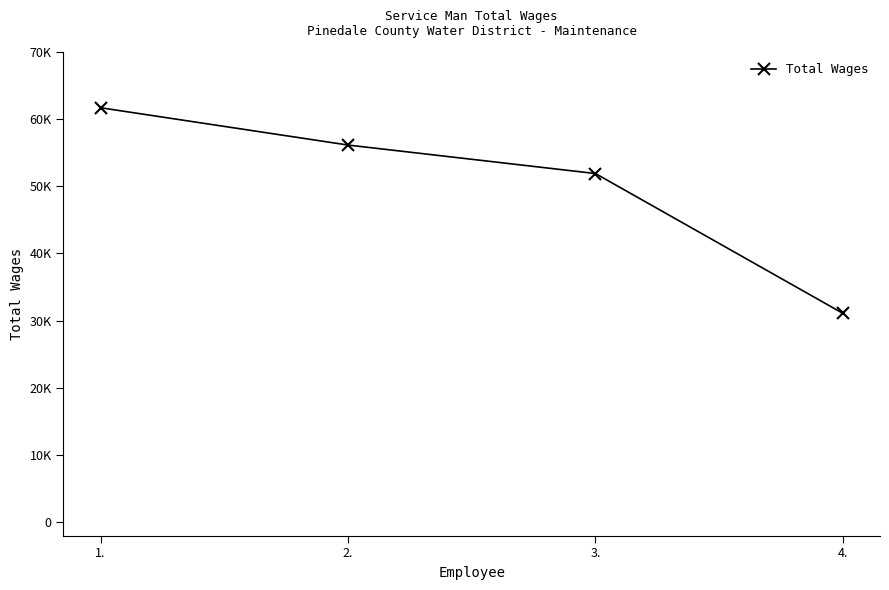

How many distinct data groups are displayed?

1